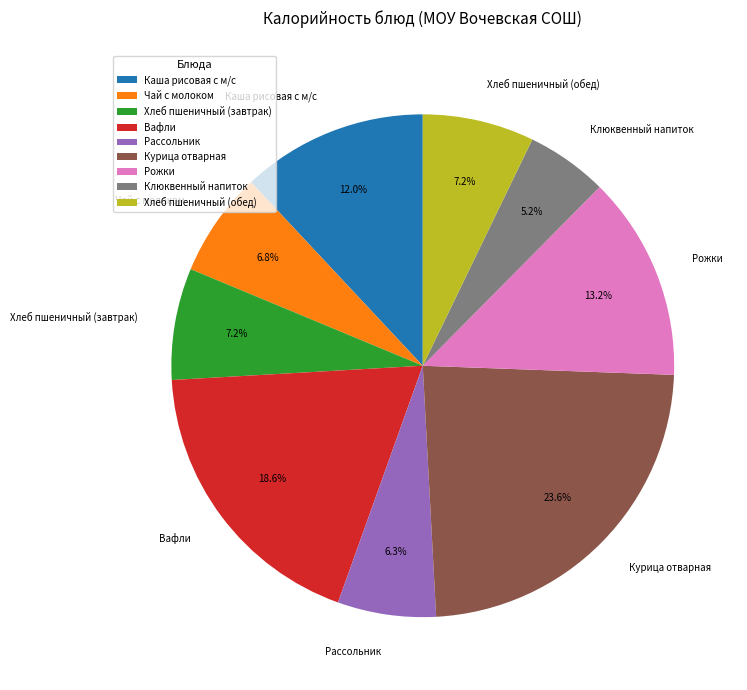

How many segments does this pie chart have?

9